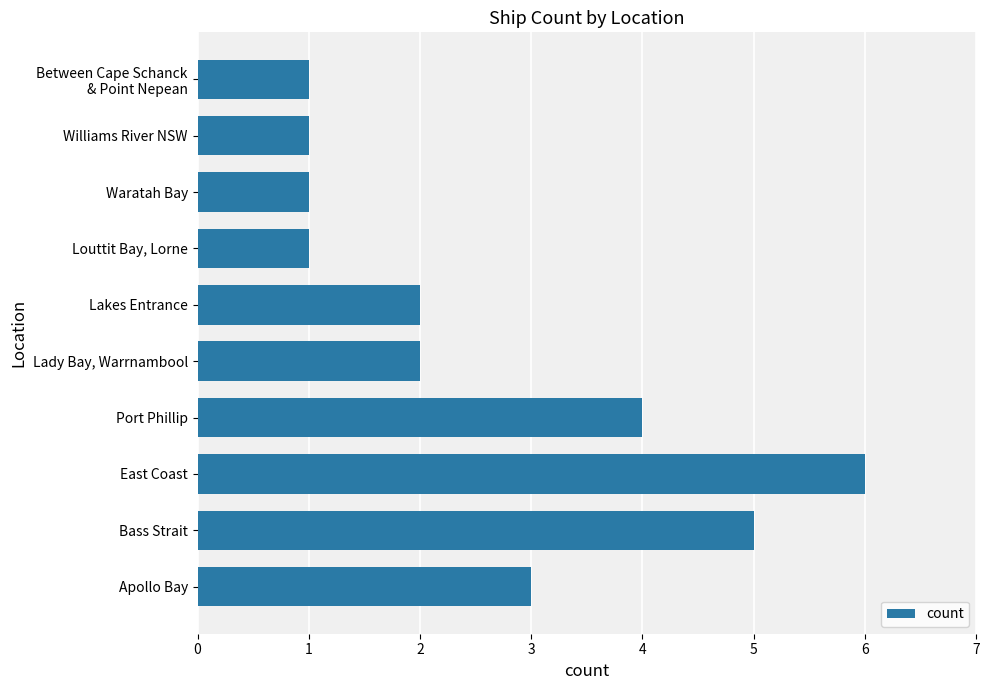

True or false: the data shows 1 at Williams River NSW.

True